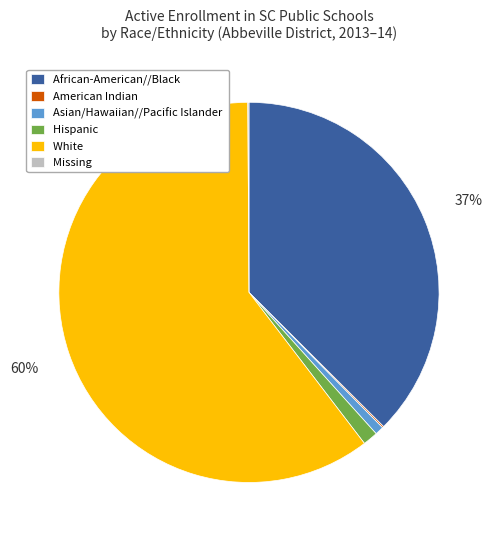

What is the largest slice in the pie chart?

White